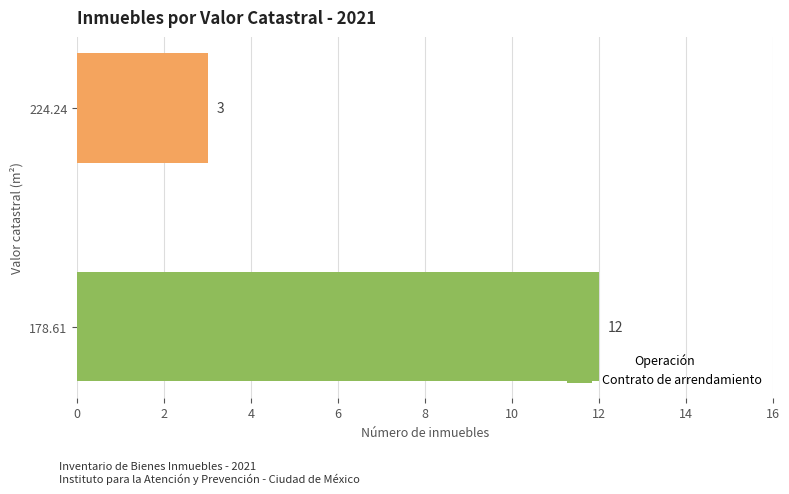

Reading bottom to top, what are all the values shown in this chart?

12	3